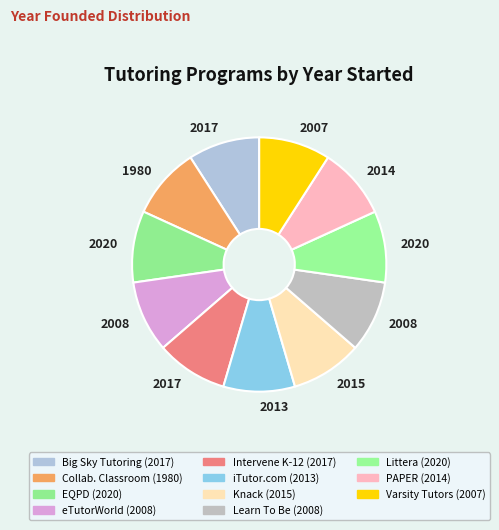

What is the smallest slice in the pie chart?

Center for the Collaborative Classroom